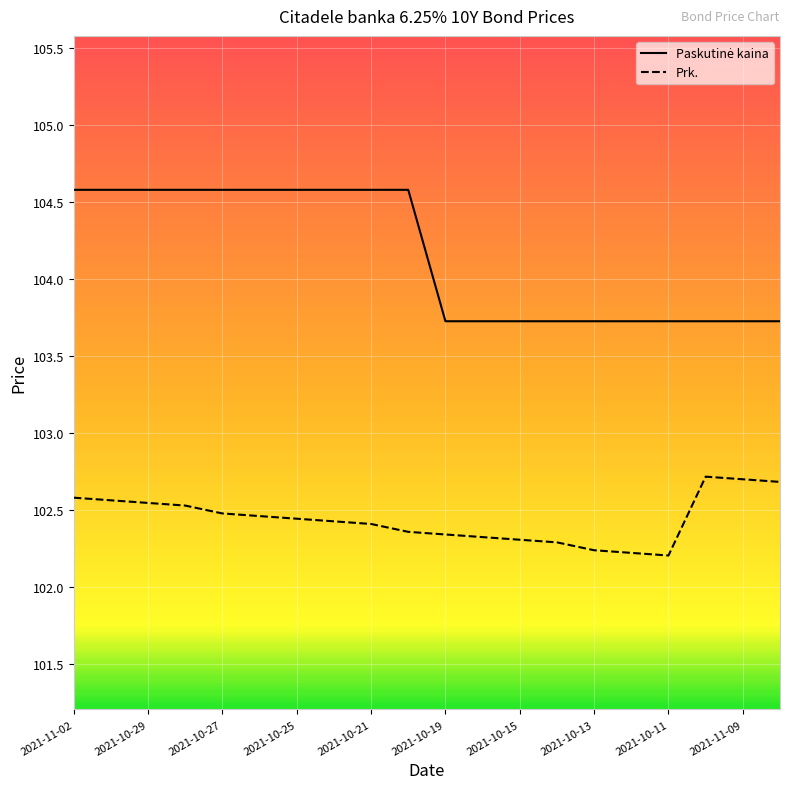

Count the number of categories in the chart.

20